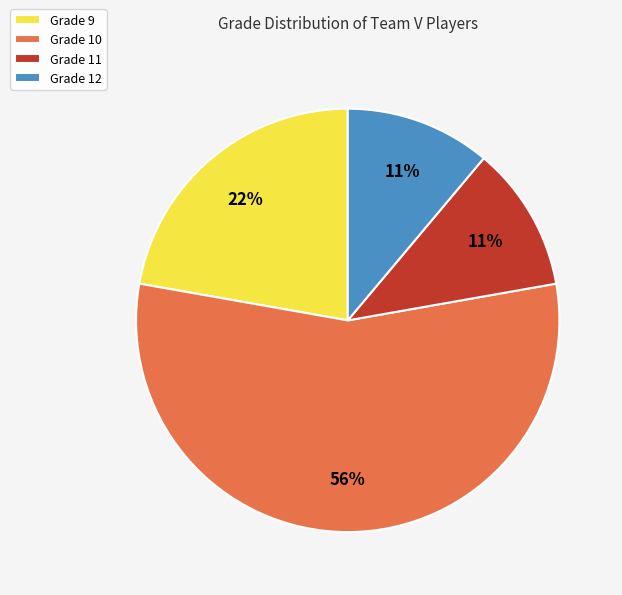

To the nearest percent, what portion does Grade 11 represent?

11%